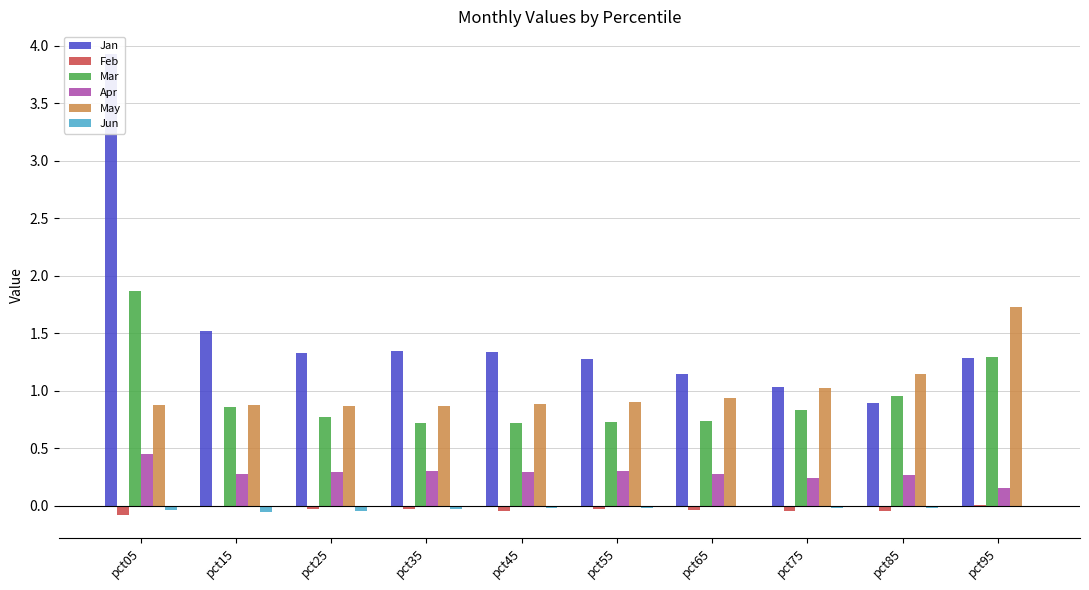

Which series has the largest total across all categories?

Jan